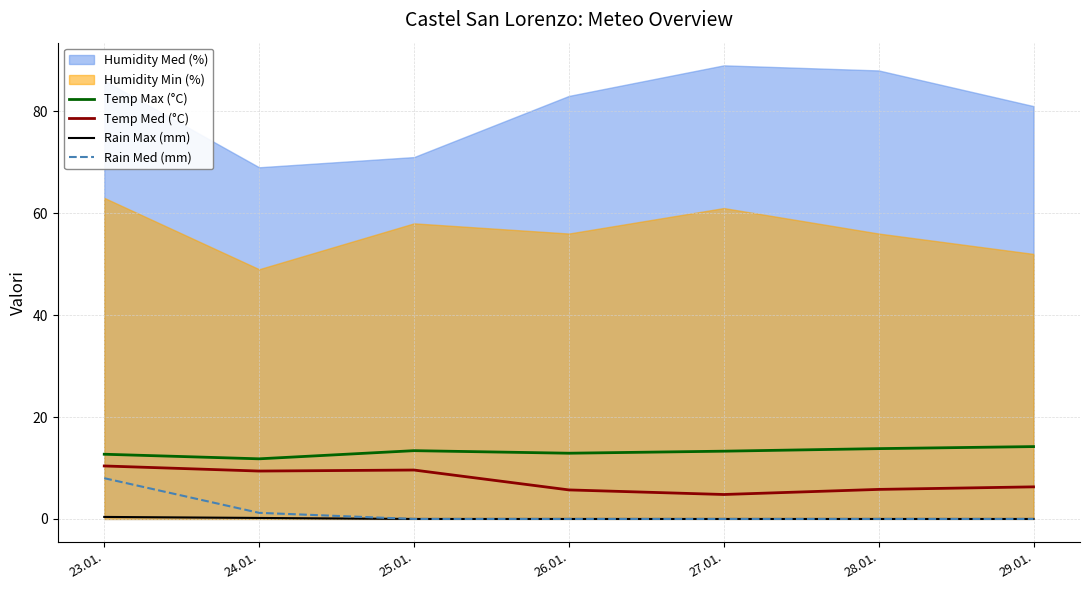

Is the value of Temp Med (°C) at 27.01. greater than the value of Rain Med (mm) at 27.01.?

Yes